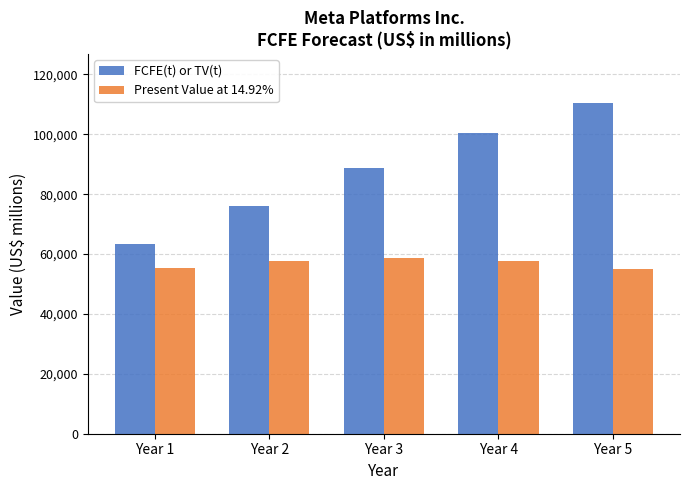

What is the maximum value shown in the chart?

110359